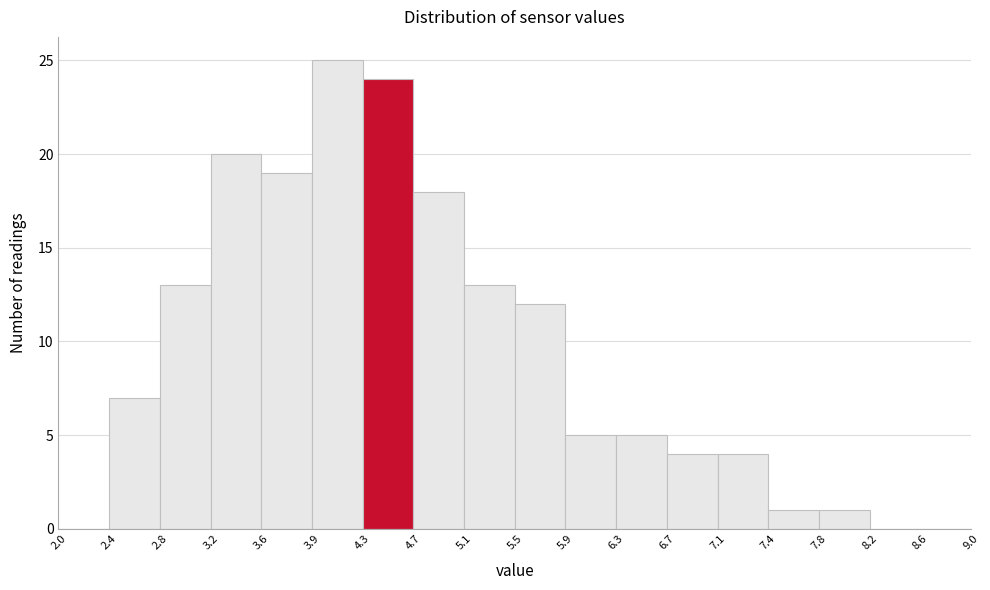

How tall is the bar that spans 4.3 to 4.7 on the x-axis? The values are not printed on the chart, so give them approximately, as read against the axis.

24